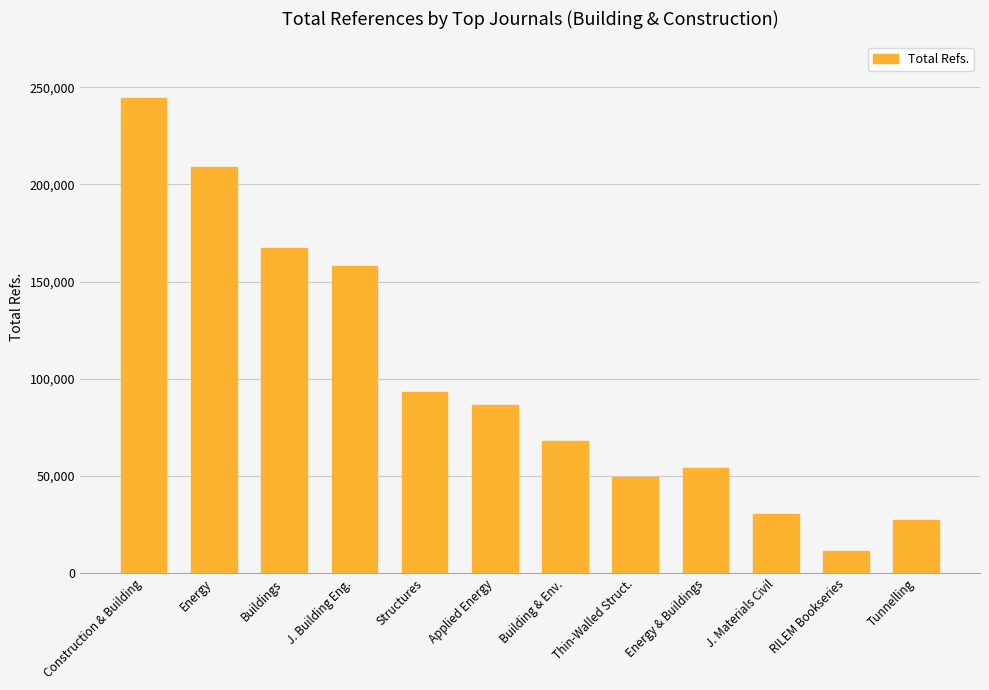

Approximately how many times larger is the value at J. Building Eng. compared to Buildings?

0.9